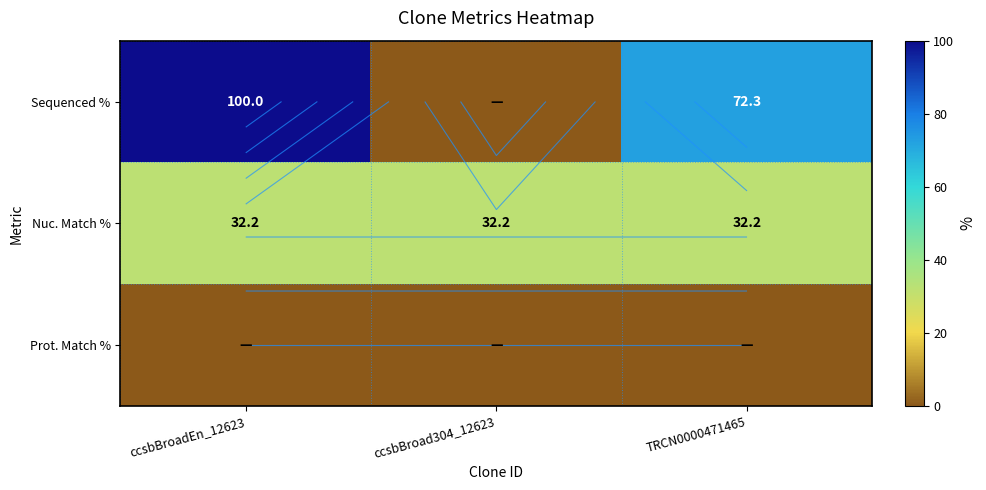

At which label is Prot. Match % closest to 0?

ccsbBroadEn_12623